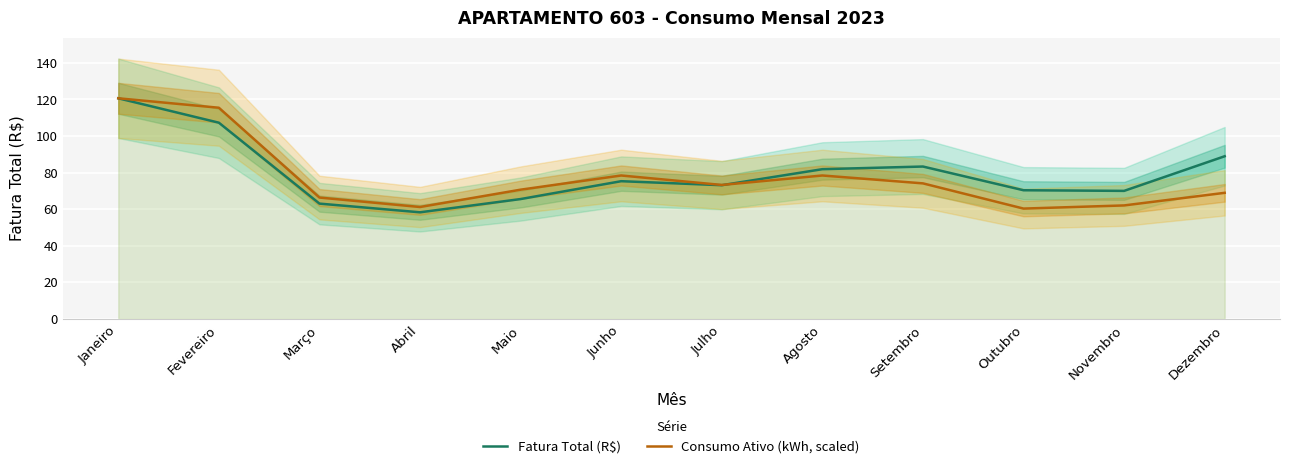

Is it true that Consumo Ativo (kWh, scaled) equals 28.9 at Setembro?

False